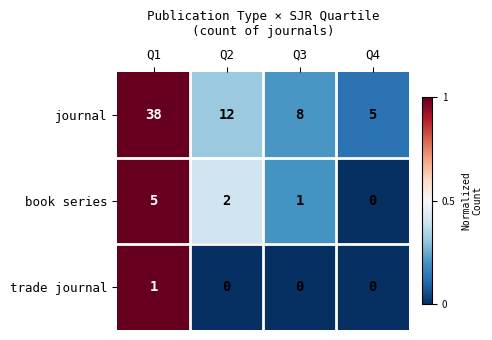

Rank the categories by book series value from highest to lowest.

Q1, Q2, Q3, Q4